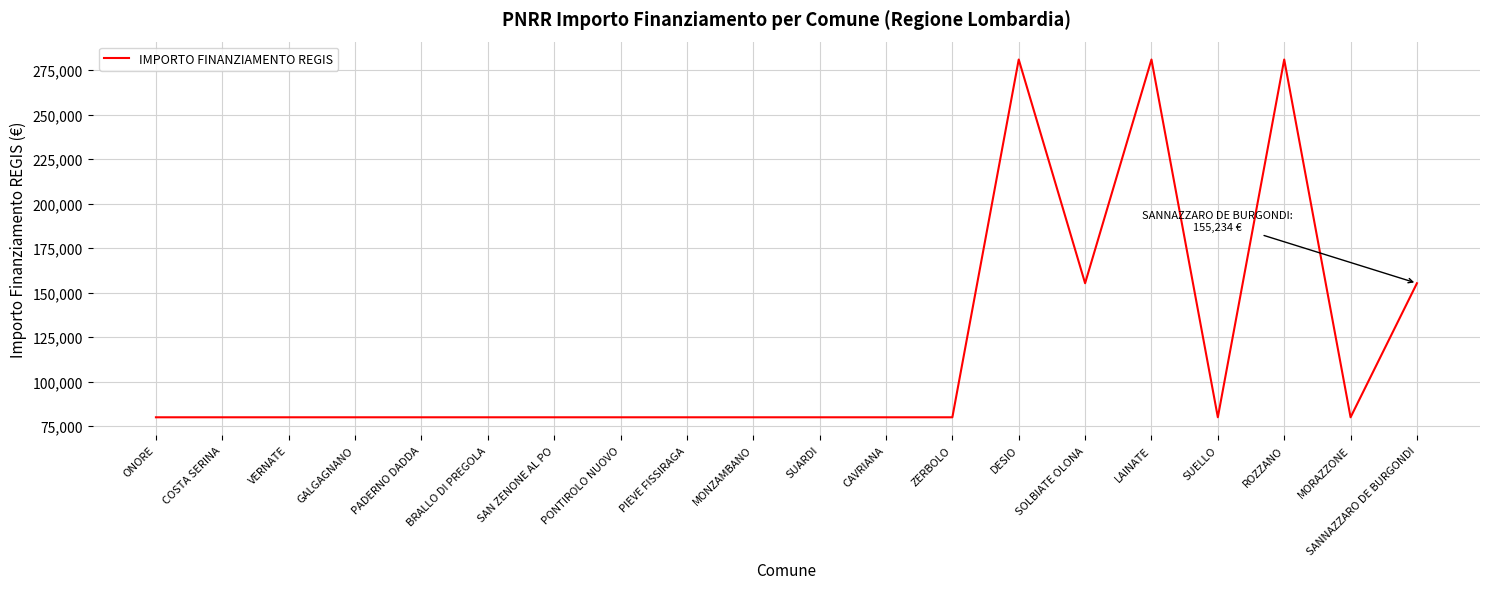

Reading right to left, extract all data points from this chart.

SANNAZZARO DE BURGONDI=155234	MORAZZONE=79922	ROZZANO=280932	SUELLO=79922	LAINATE=280932	SOLBIATE OLONA=155234	DESIO=280932	ZERBOLO=79922	CAVRIANA=79922	SUARDI=79922	MONZAMBANO=79922	PIEVE FISSIRAGA=79922	PONTIROLO NUOVO=79922	SAN ZENONE AL PO=79922	BRALLO DI PREGOLA=79922	PADERNO DADDA=79922	GALGAGNANO=79922	VERNATE=79922	COSTA SERINA=79922	ONORE=79922